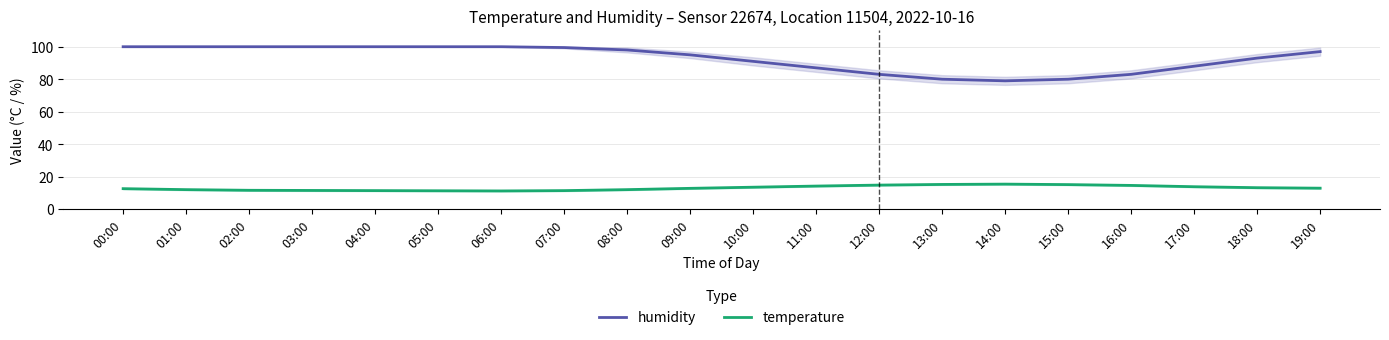

Does the chart have visible grid lines?

Yes